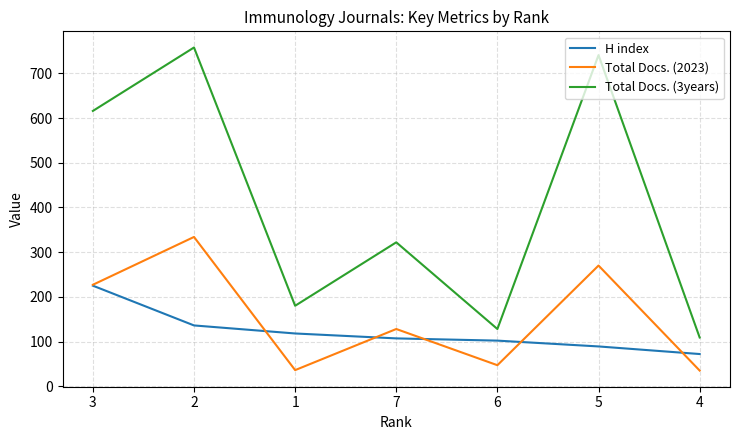

The value of H index at 6 is 102. True or false?

True